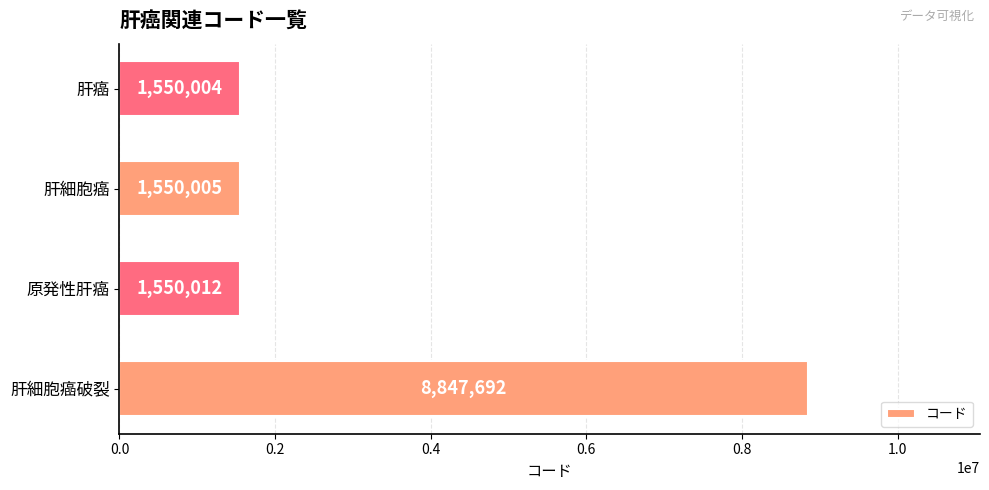

What is the sum of all values?

13497713